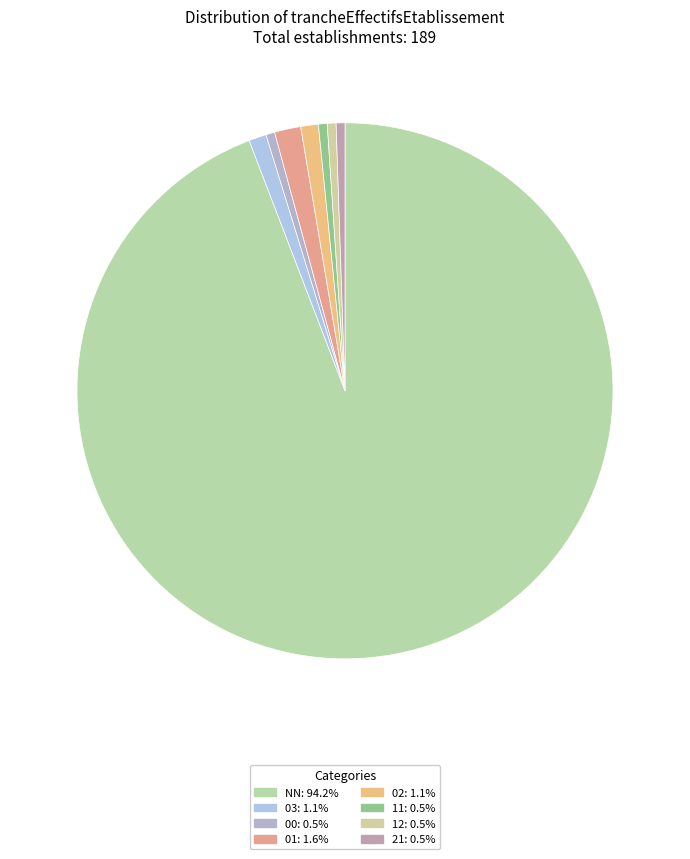

How many slices are in this pie chart?

8